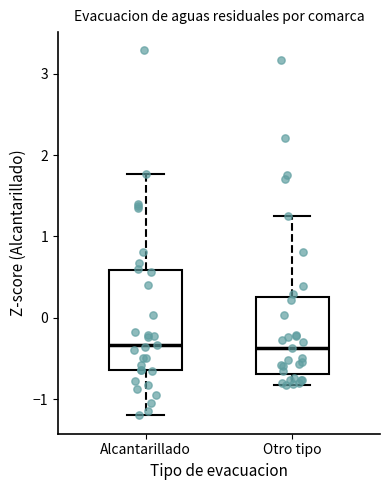

Reading left to right, read every box against the y-axis: the position of its median line, the range the box covers, and the ends of its whiskers. The values are not printed on the chart, so give them approximately, as read against the axis.

Alcantarillado: median -0.3, box -0.6 to 0.6, whiskers -1.2 to 1.8
Otro tipo: median -0.4, box -0.7 to 0.3, whiskers -0.8 to 1.2